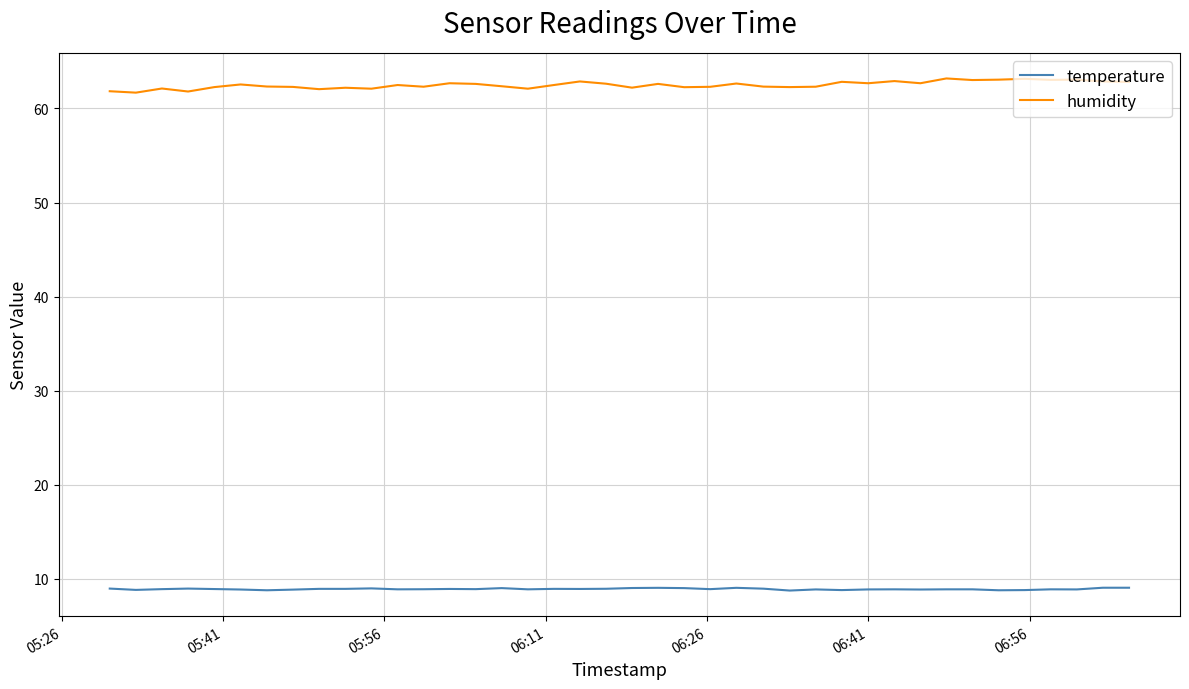

What is the maximum value for humidity?

63.2